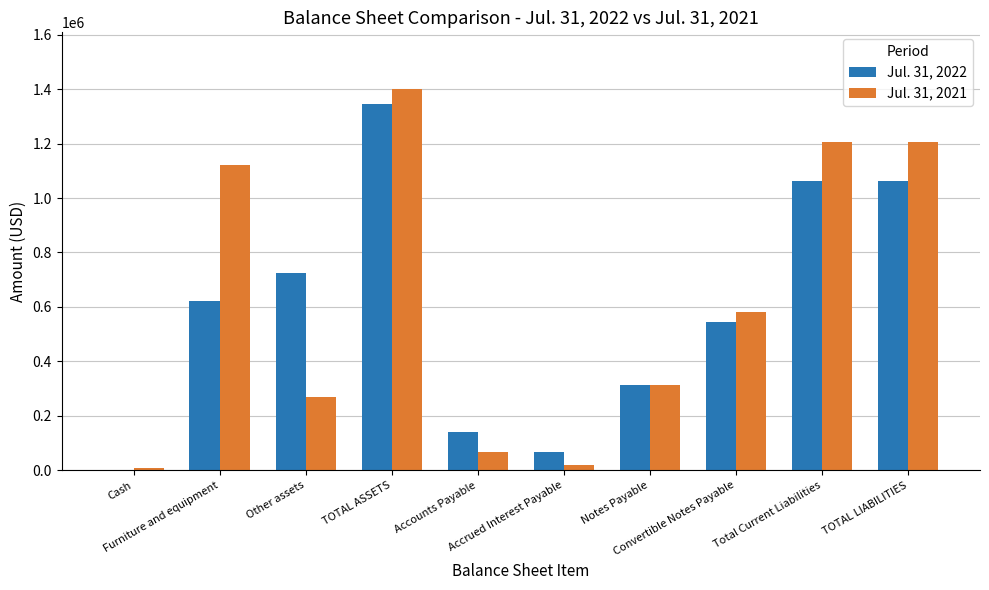

Is the value of Jul. 31, 2021 at Accounts Payable greater than the value of Jul. 31, 2022 at Total Current Liabilities?

No